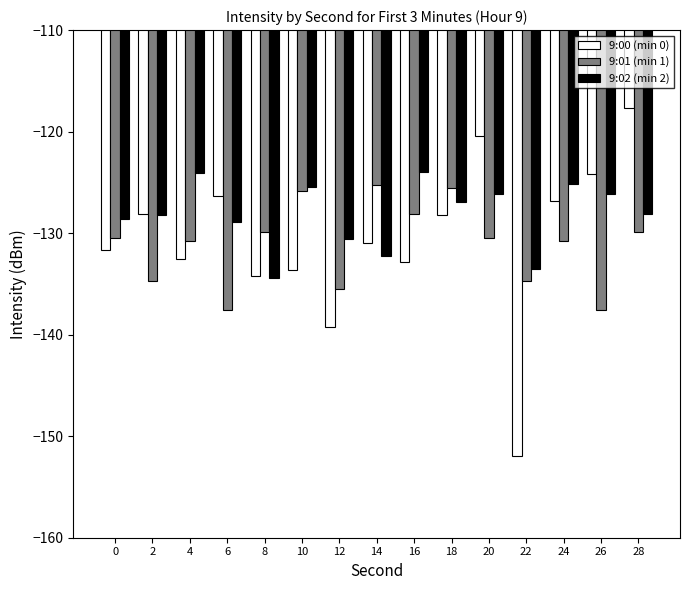

List the series in order of their overall mean, lowest first.

9:01 (min 1), 9:00 (min 0), 9:02 (min 2)